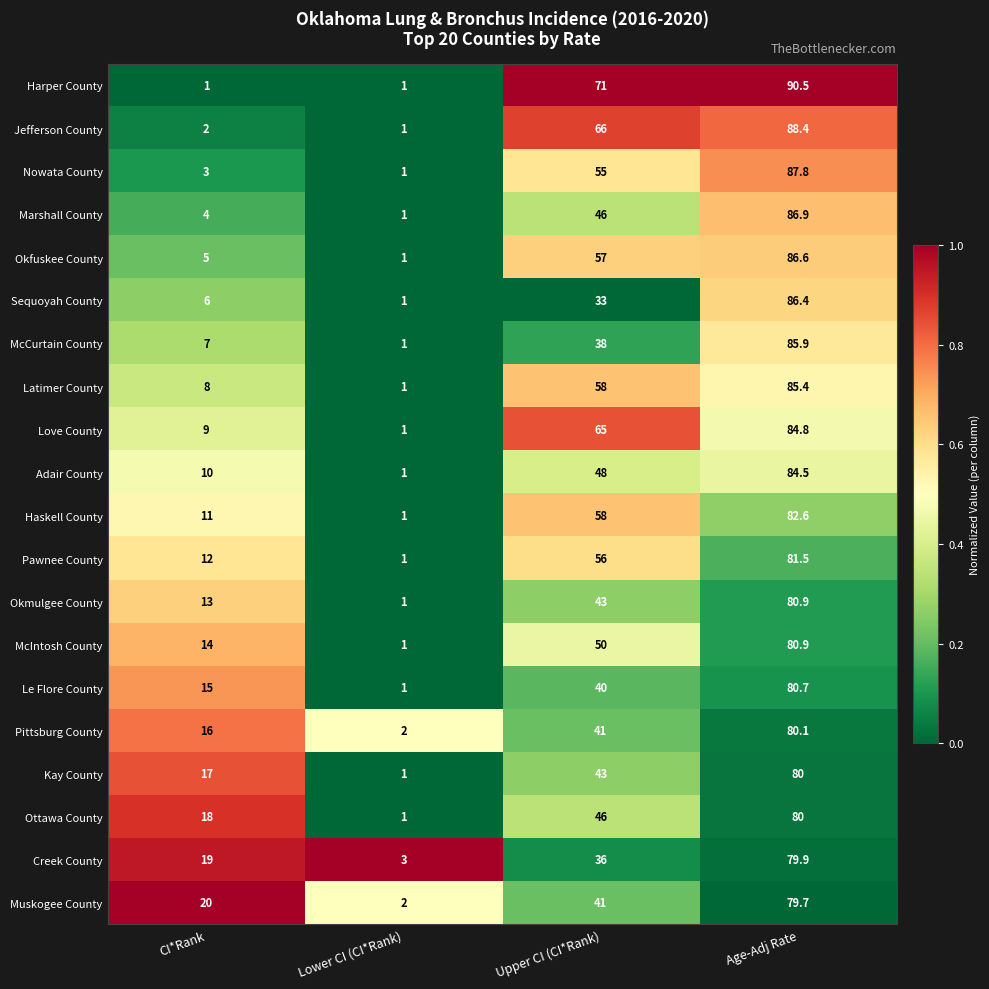

Count the number of categories in the chart.

4